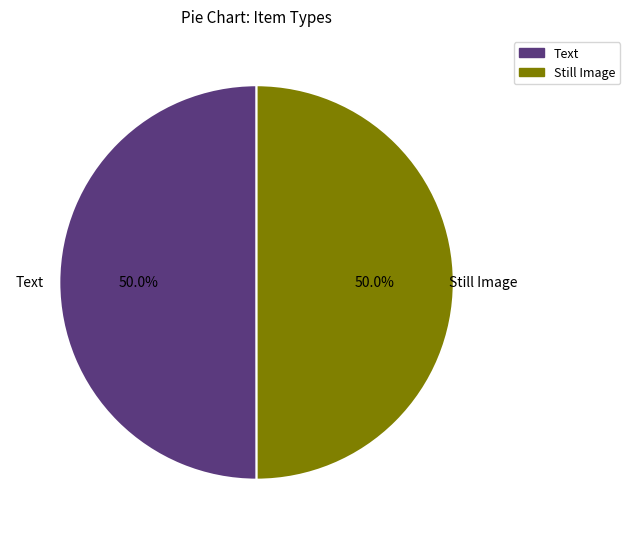

What portion of the pie excludes Still Image?

50.0%